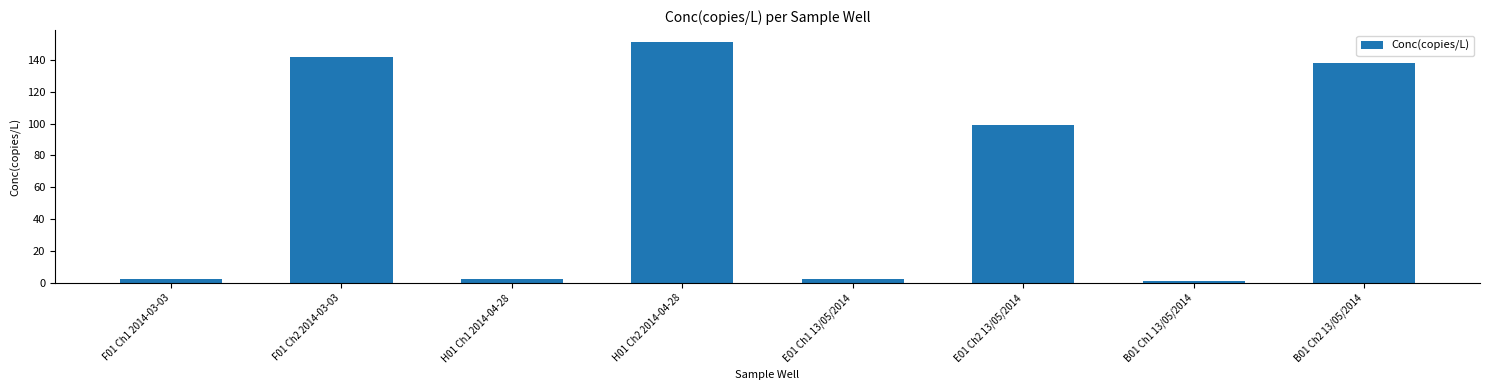

Which category has the highest value across all series?

H01 Ch2 2014-04-28